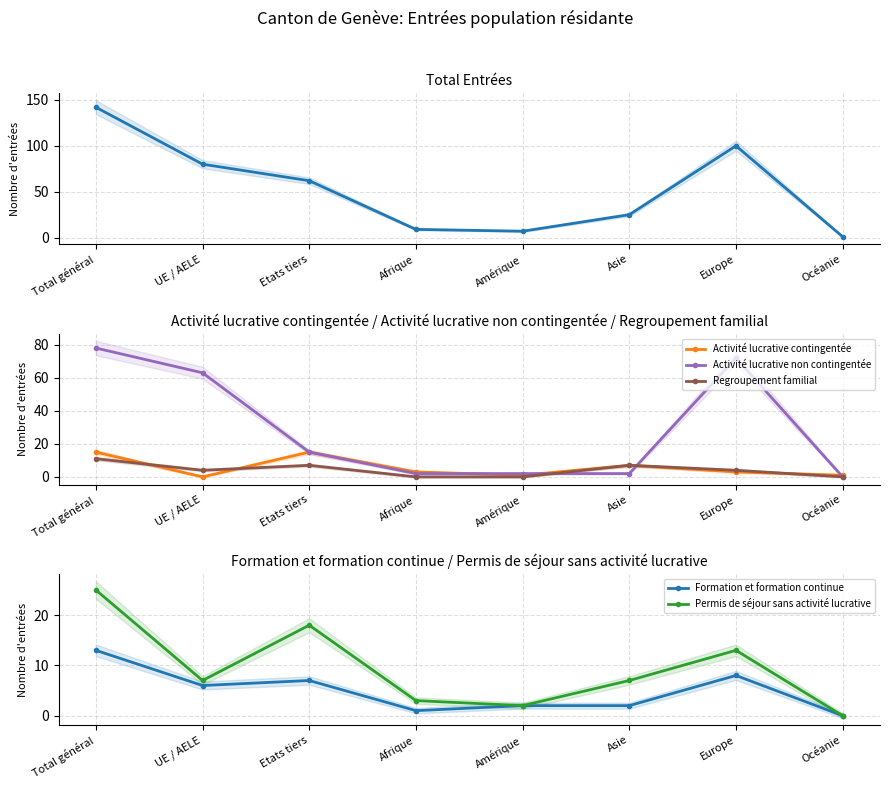

What is the maximum value shown in the chart?

142